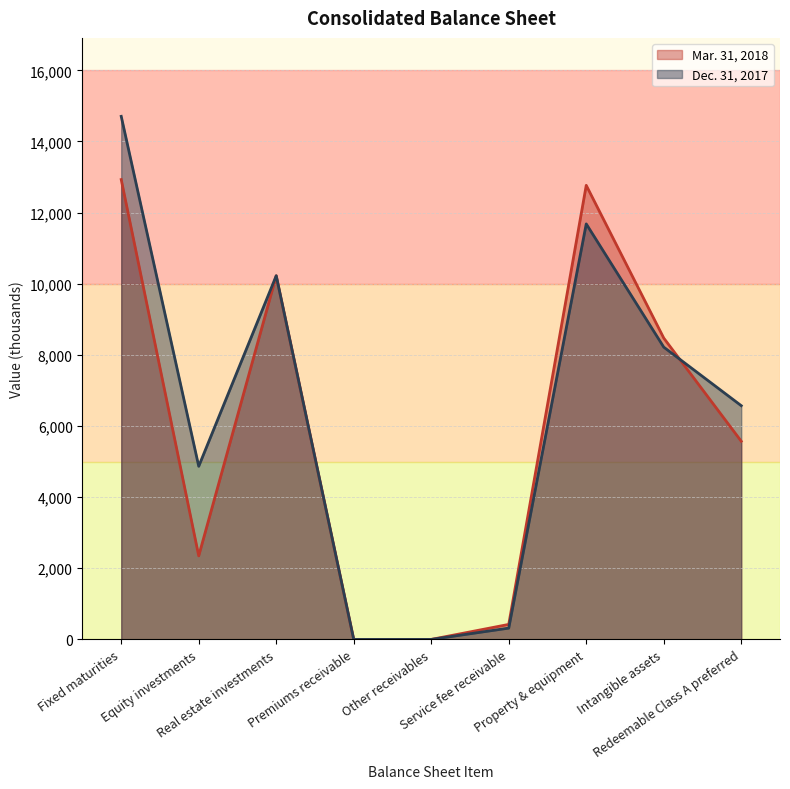

Does the chart have visible grid lines?

Yes